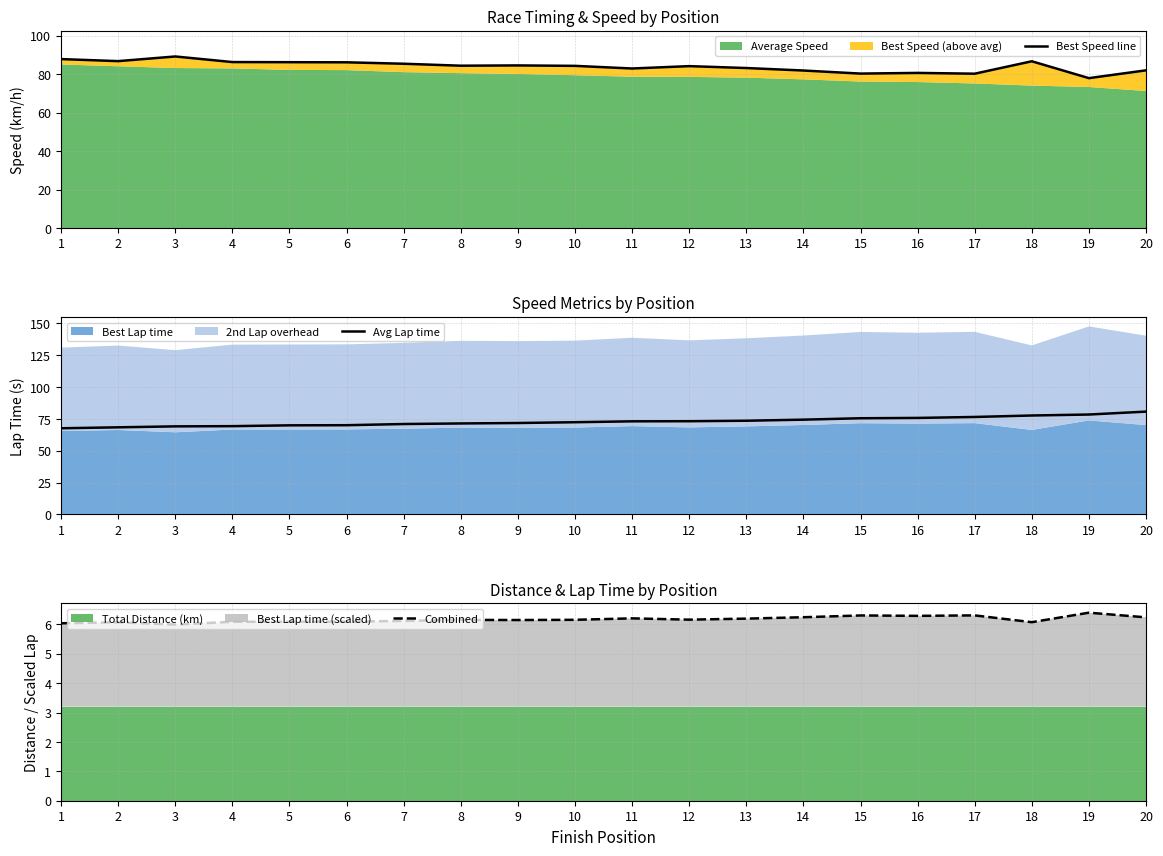

At which category is the sum across all series the highest?

18